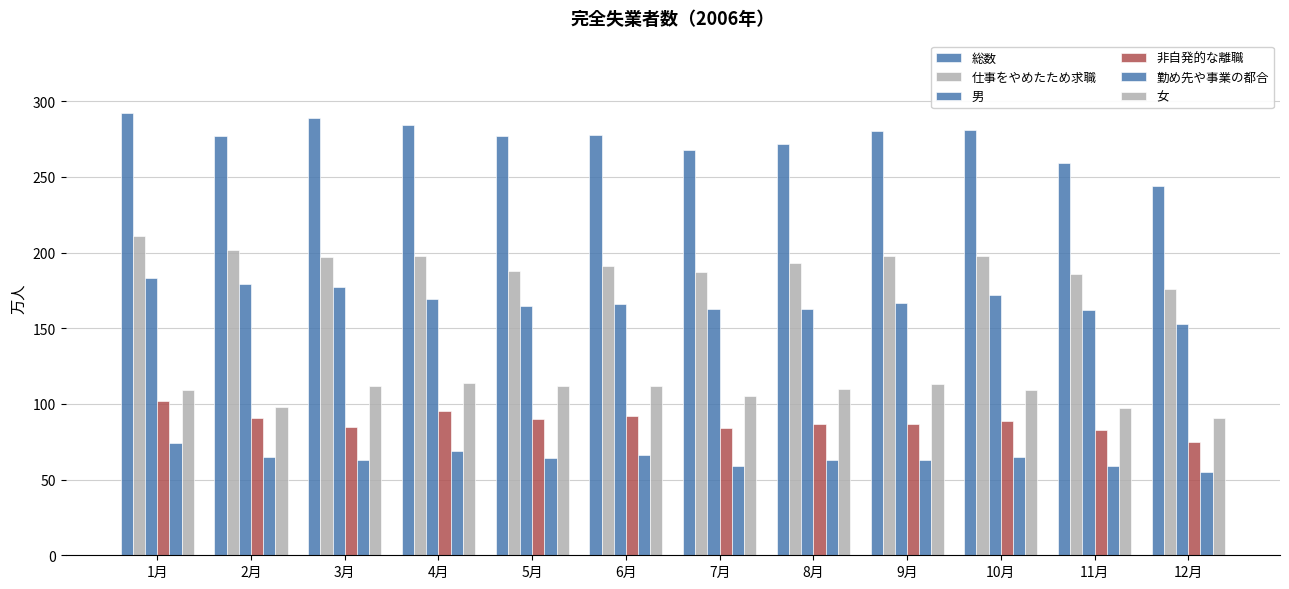

What position from the right is 1月?

12